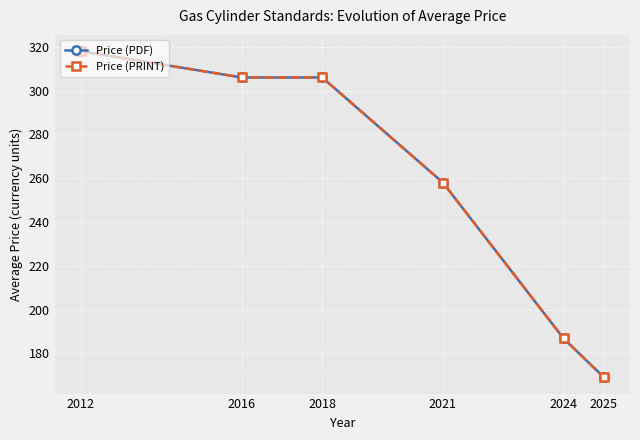

What is the value of the Price (PRINT) point at the 4th from the left?

258.0